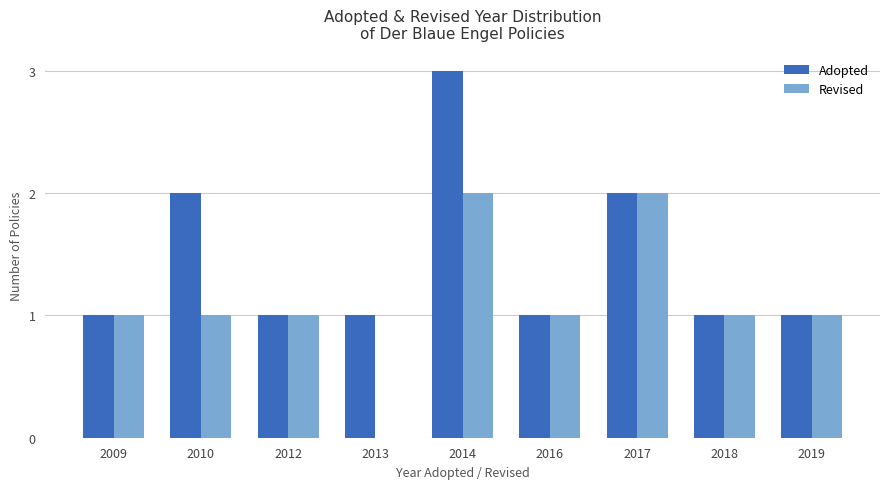

What is the total value across all series at 2019?

2